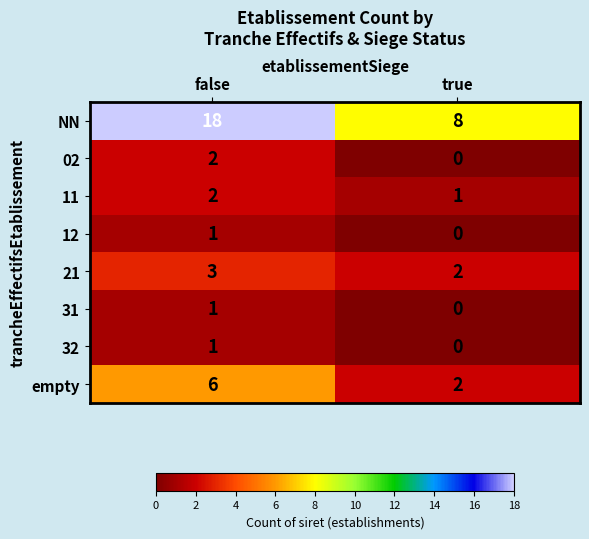

Read the empty value at false.

6